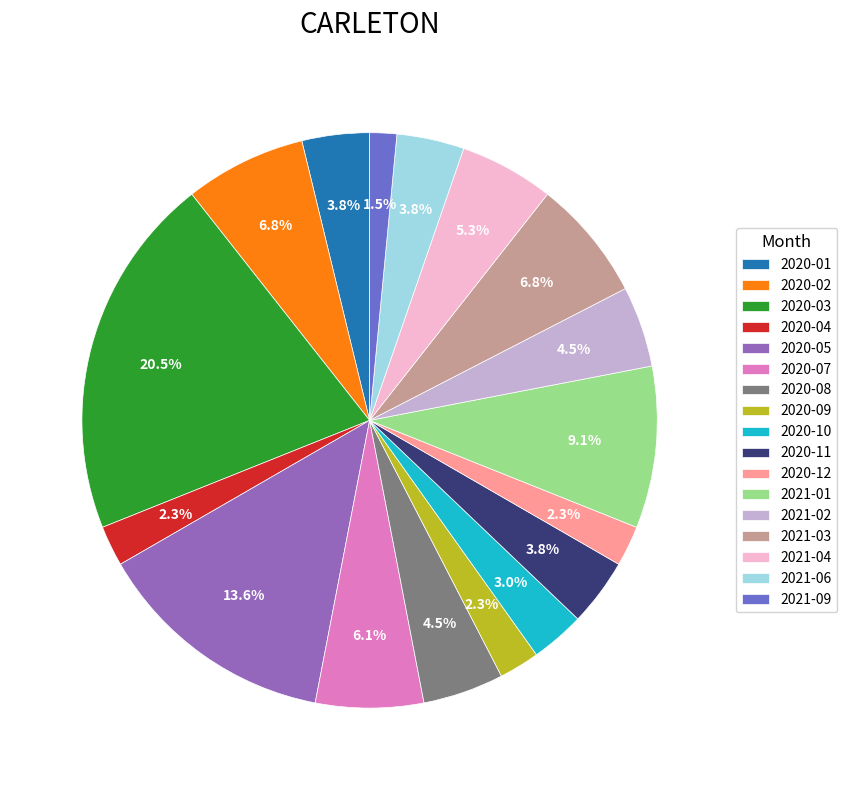

What is the smallest slice in the pie chart?

2021-09